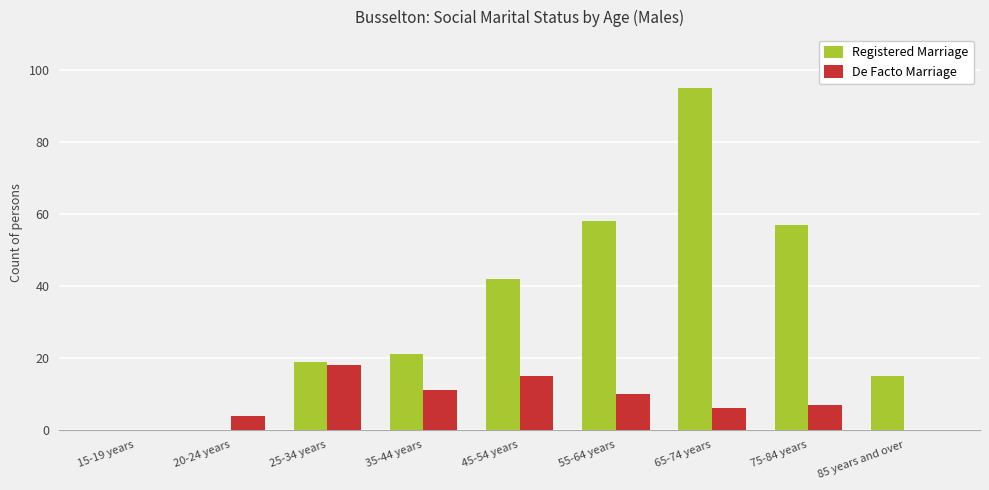

Between 35-44 years and 55-64 years, which series saw the biggest shift?

Registered Marriage